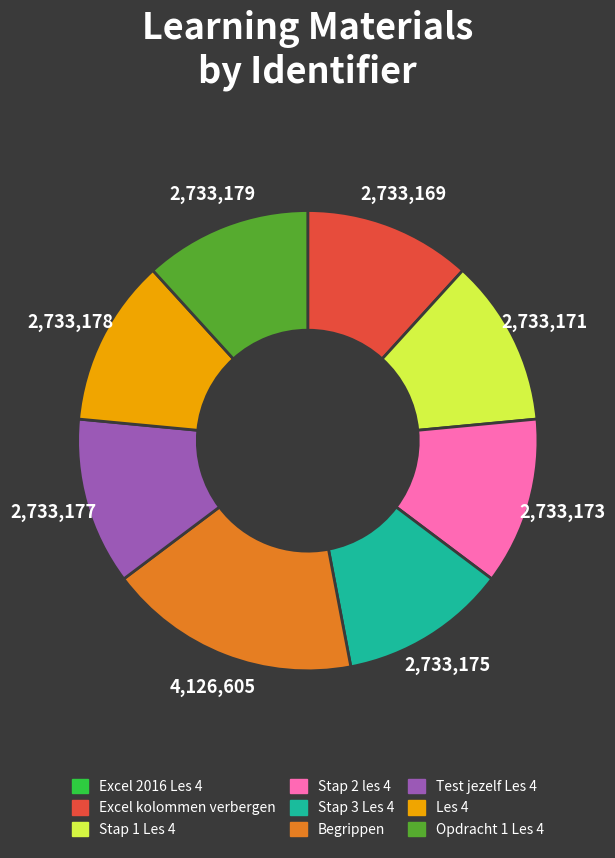

Which has a higher value, Begrippen or Stap 2 les 4?

Begrippen